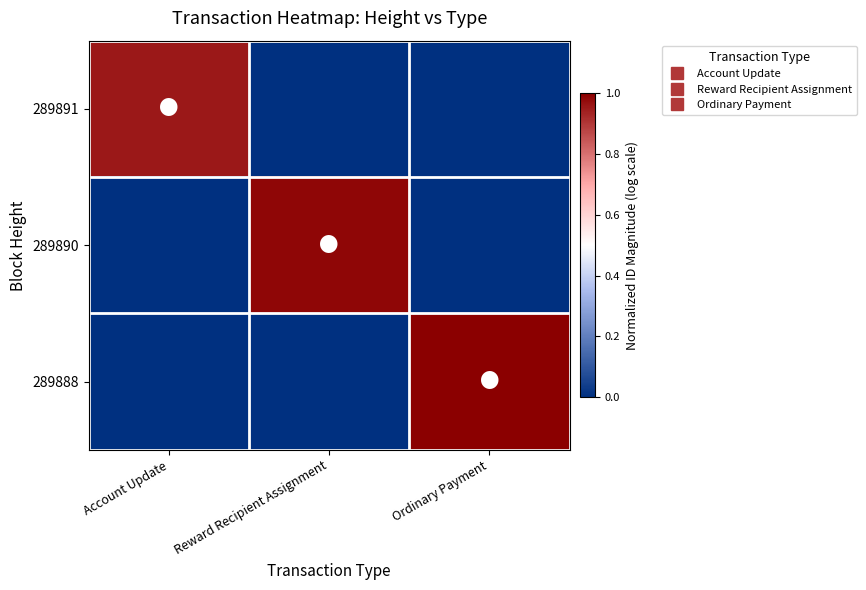

How many distinct data groups are displayed?

3